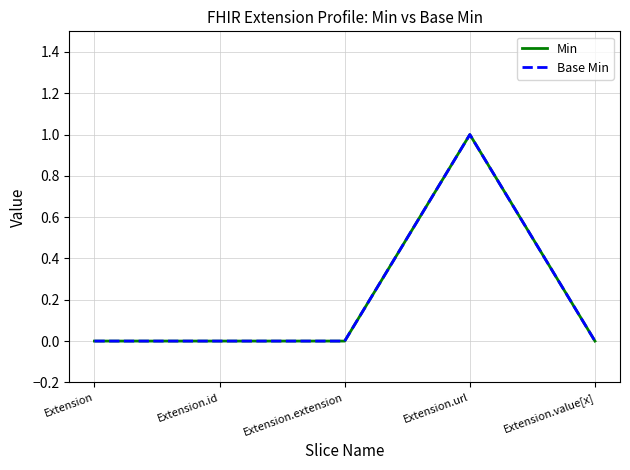

Reading right to left, extract all data points from this chart.

Min: 0	1	0	0	0
Base Min: 0	1	0	0	0